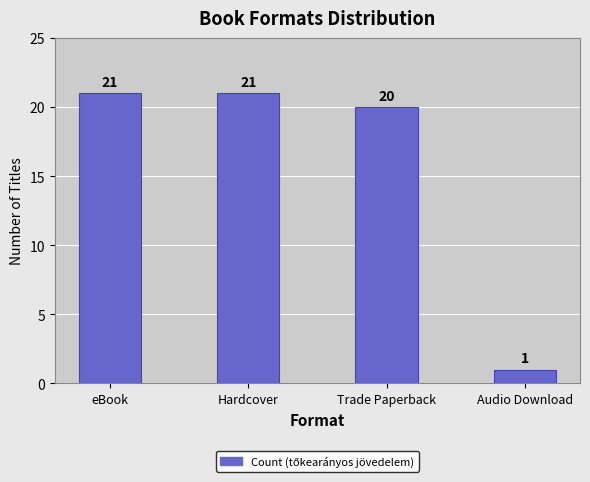

Does the chart contain any negative values?

No